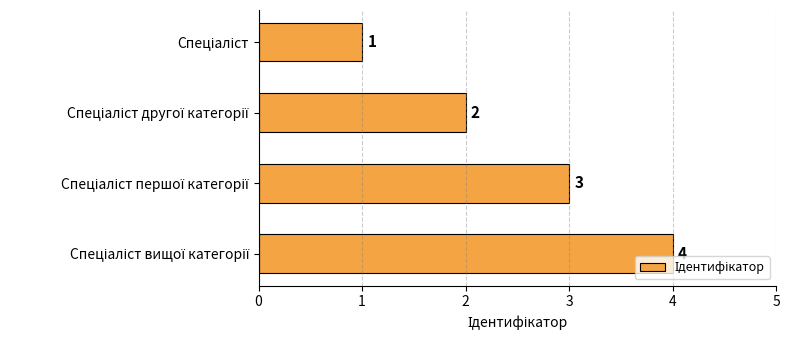

What is the minimum value shown in the chart?

1